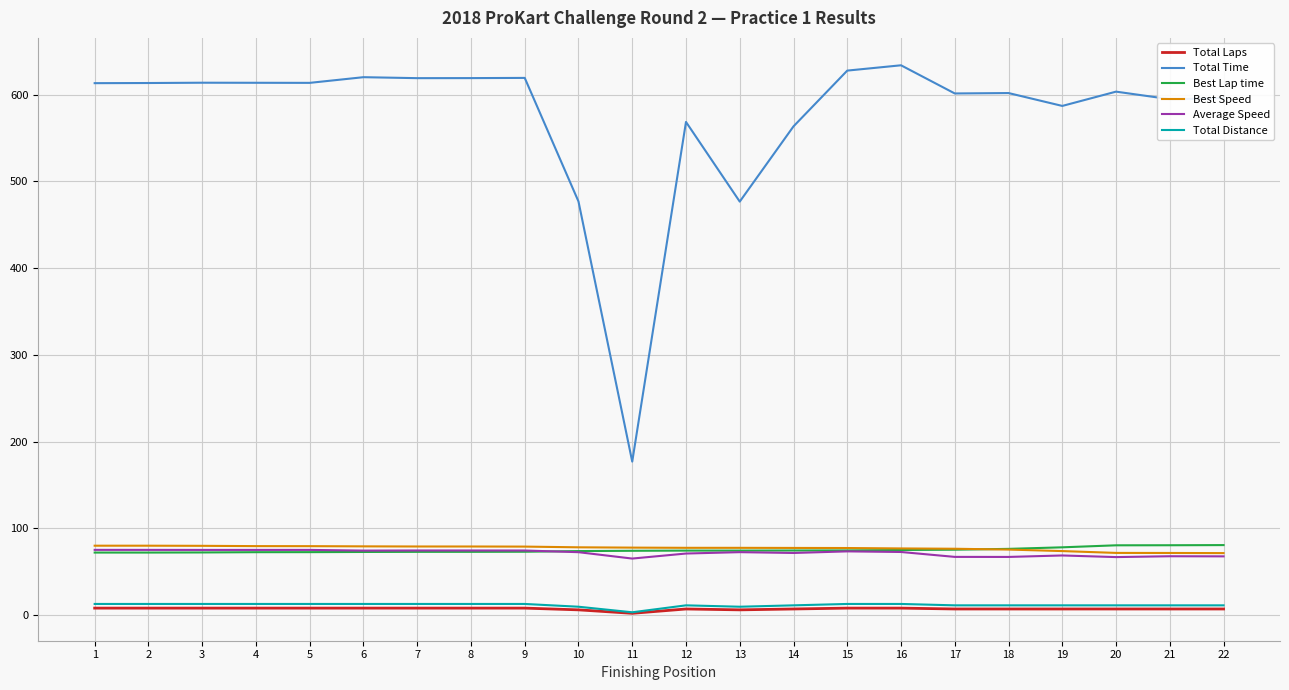

The value of Average Speed at 2 is 44.4. True or false?

False